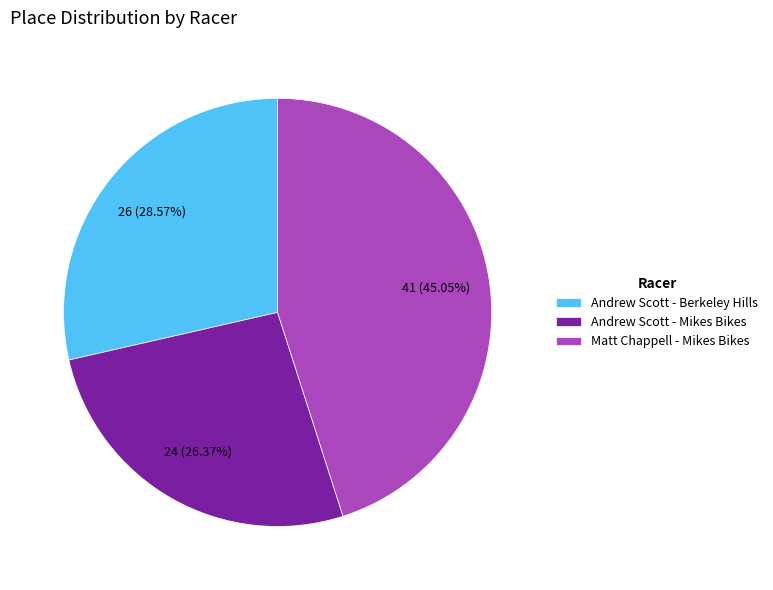

True or false: Andrew Scott - Mikes Bikes accounts for 26% of the total.

True